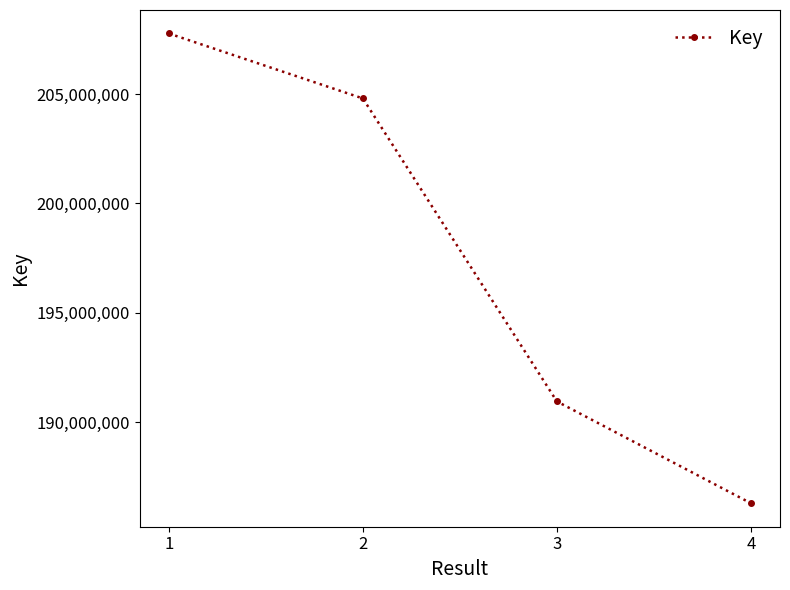

What is the maximum value shown in the chart?

207766767